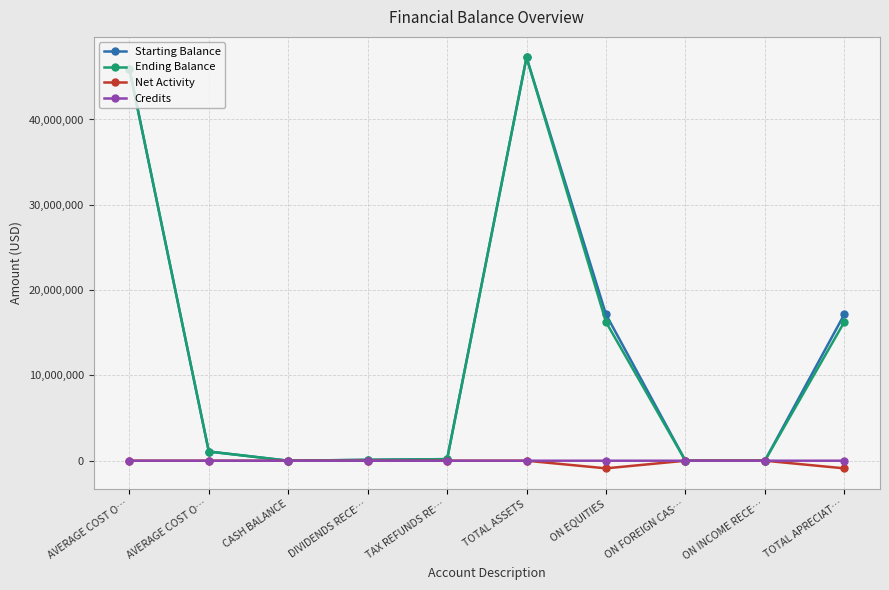

True or false: Net Activity and Credits cross at least once.

False